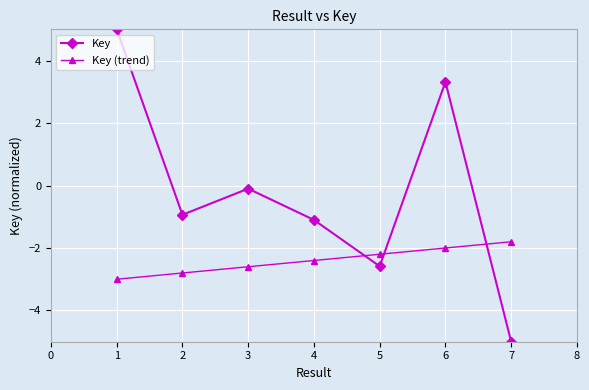

Reading left to right, list all the values displayed in this chart.

Key: 5.0	-0.9	-0.1	-1.1	-2.6	3.3	-5.0
Key (trend): -3.0	-2.8	-2.6	-2.4	-2.2	-2.0	-1.8